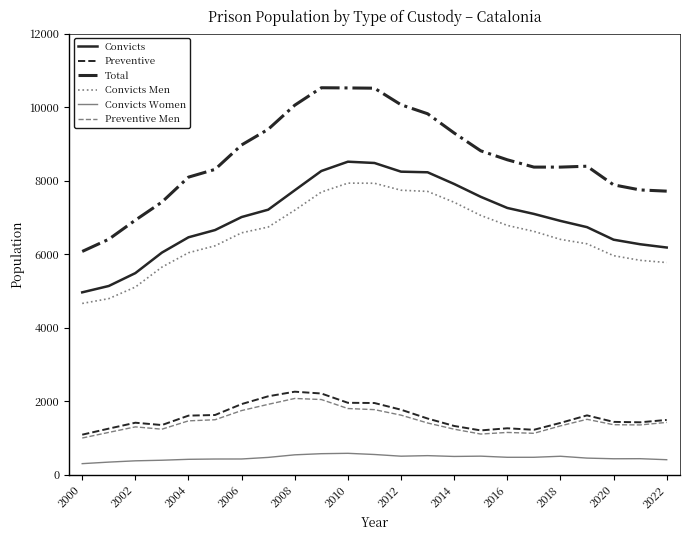

What is the maximum value for Convicts Women?

583